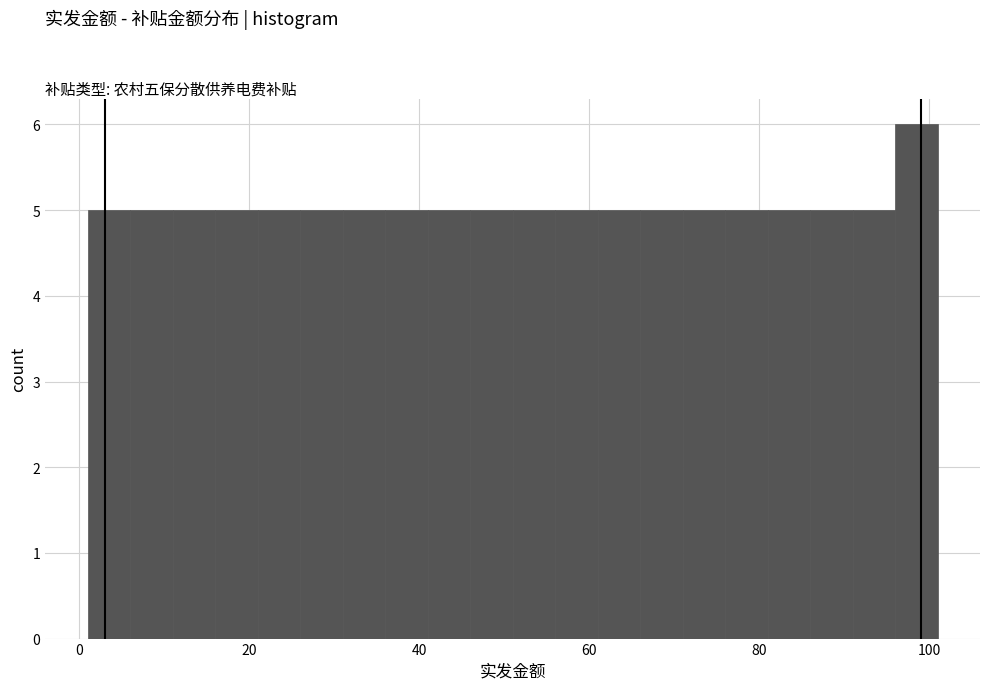

Read against the x-axis, roughly where is the centre of the tallest bar?

98